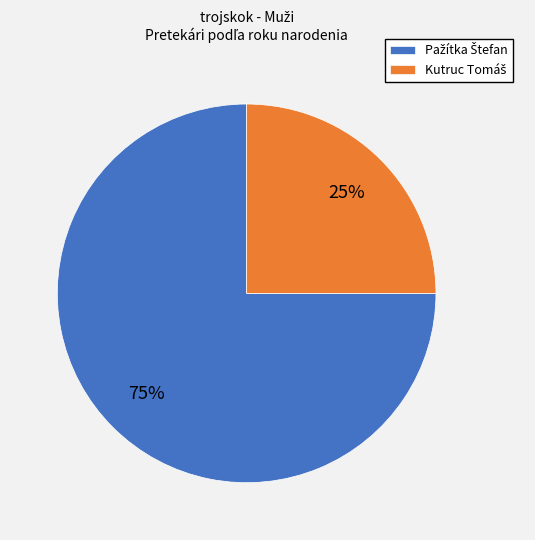

Is there any slice that represents more than half of the pie?

Yes